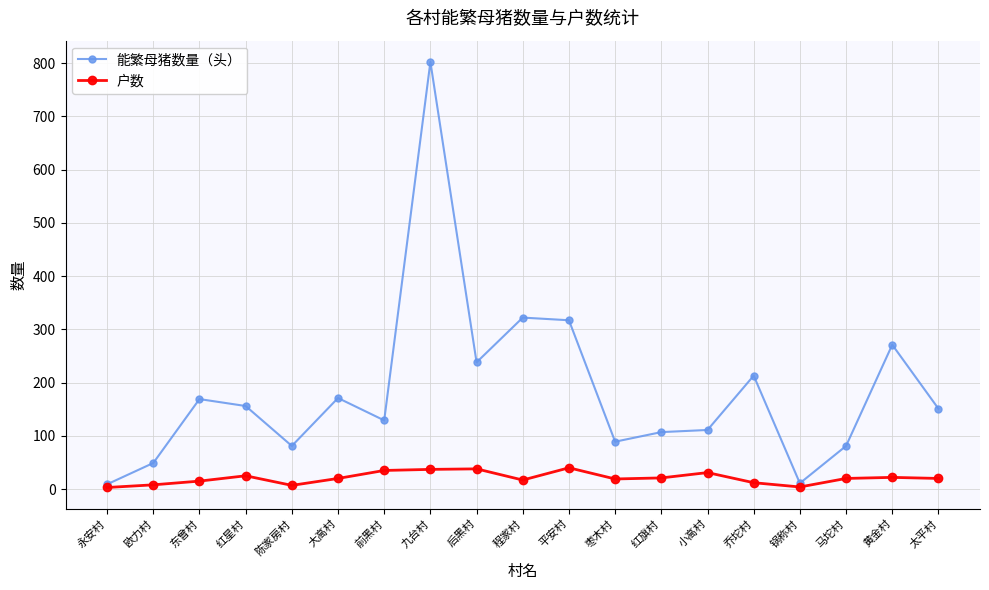

Which series has the largest range (max minus min)?

能繁母猪数量（头）